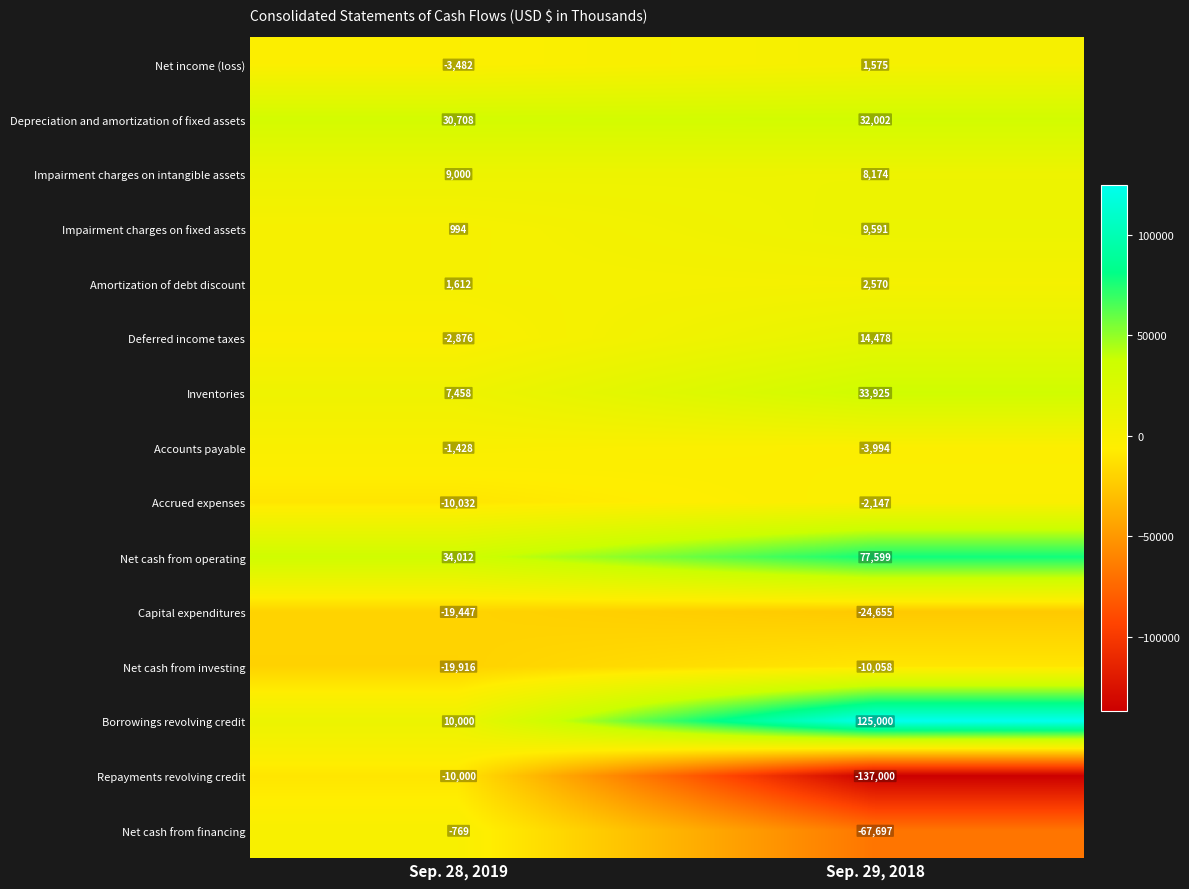

Count the number of data series in this chart.

15